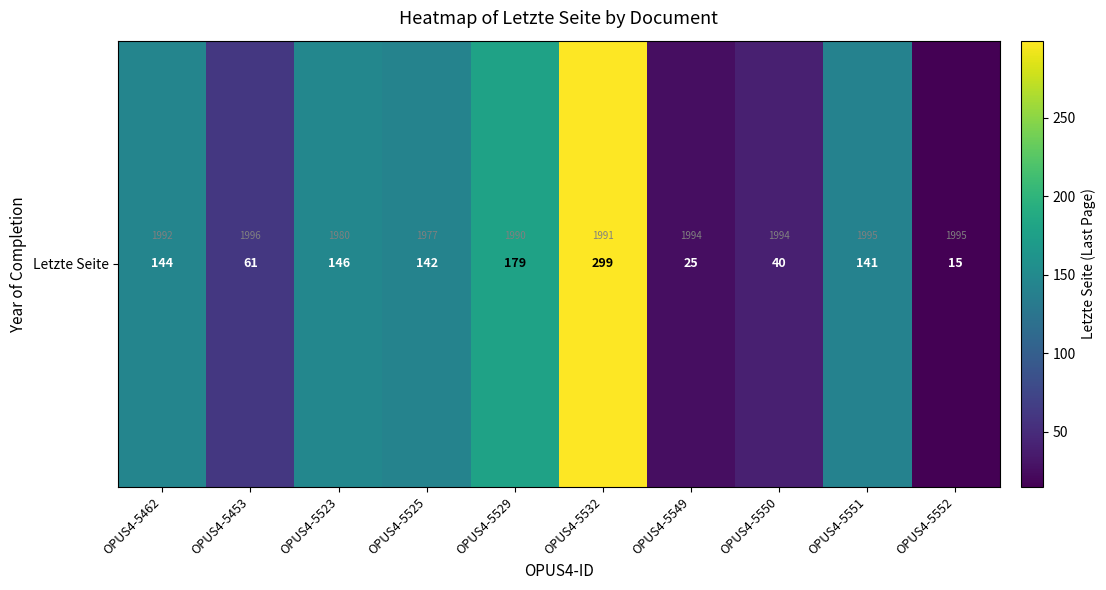

How many data points are less than 142?

5